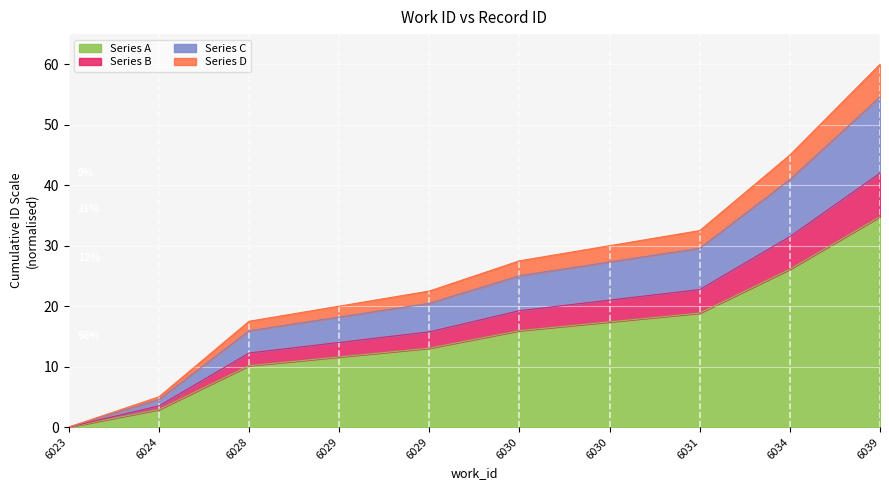

Reading right to left, transcribe all the data shown in this chart.

6039=54.6	6034=40.9	6031=29.6	6030=27.3	6030=25.0	6029=20.5	6029=18.2	6028=15.9	6024=4.5	6023=0.0